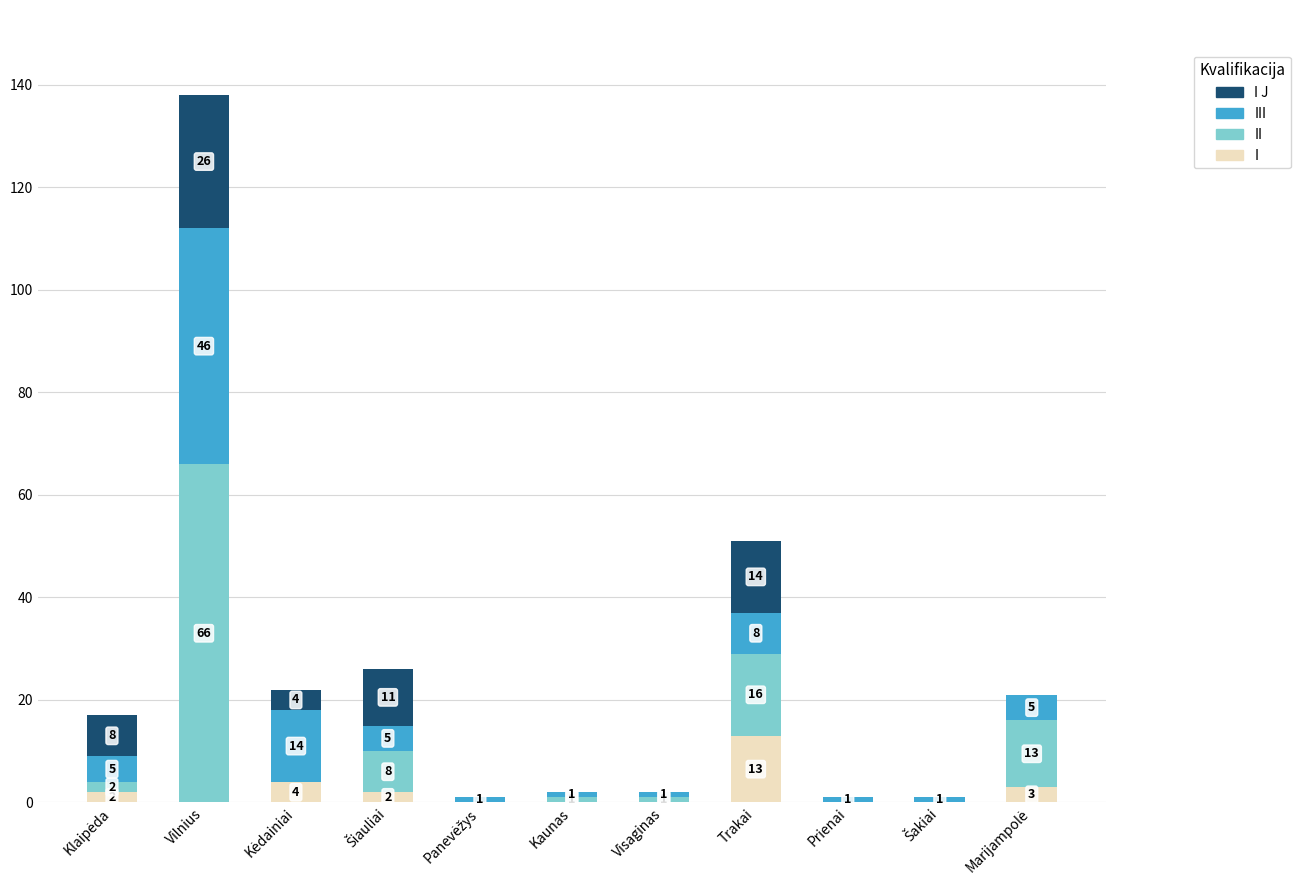

What is the maximum value for I?

13